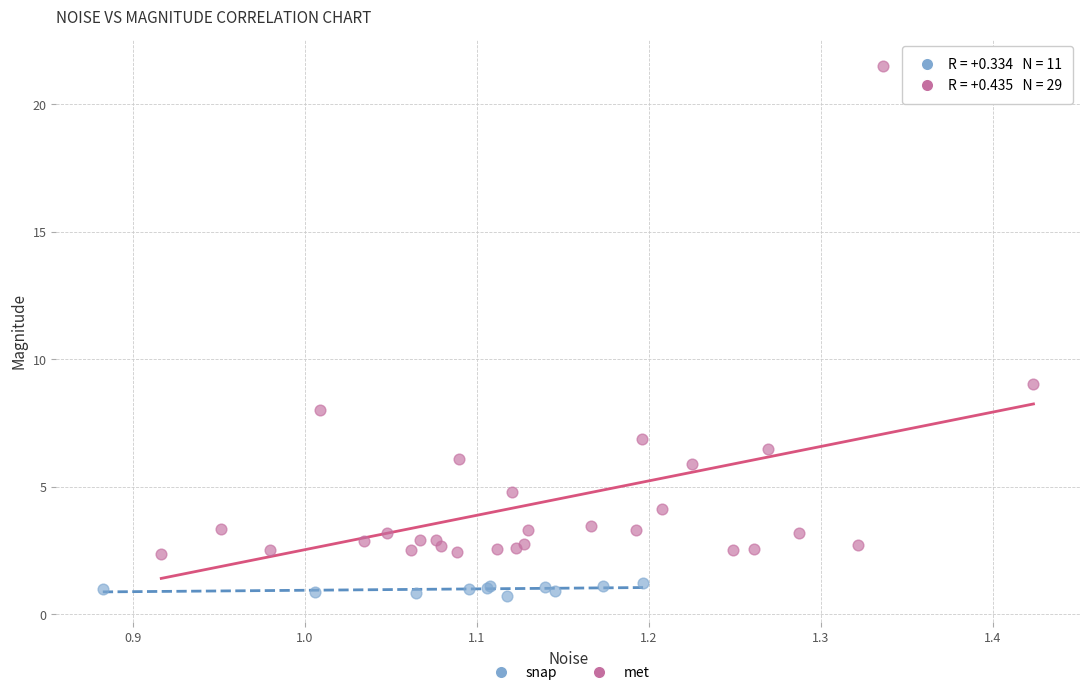

Which series has the widest spread of Y values?

met